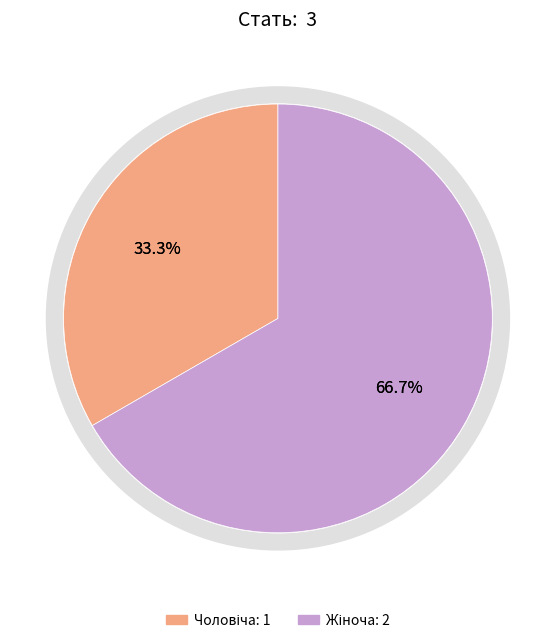

Is it true that Чоловіча is 33% of the pie?

True